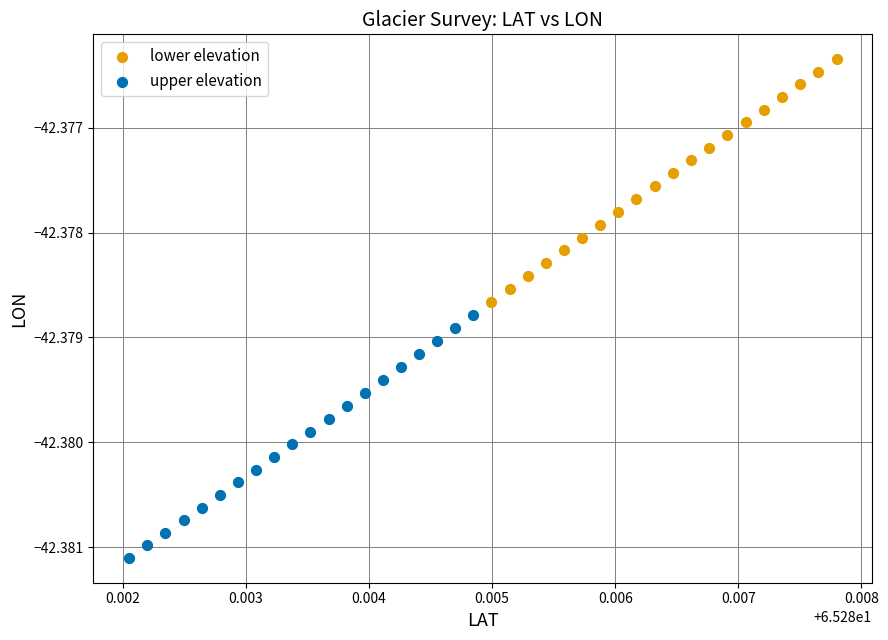

Which series reaches the maximum Y coordinate?

lower elevation